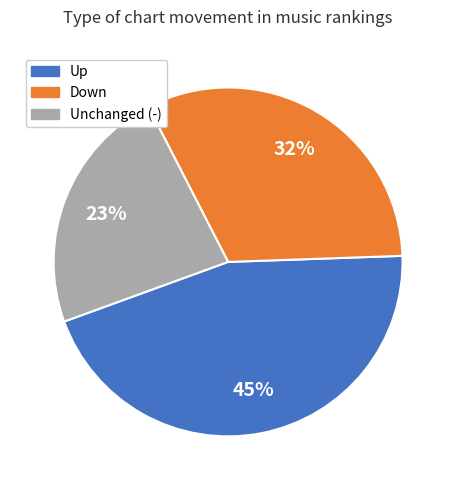

To the nearest percent, what is the difference between the largest and smallest slice percentages?

22%